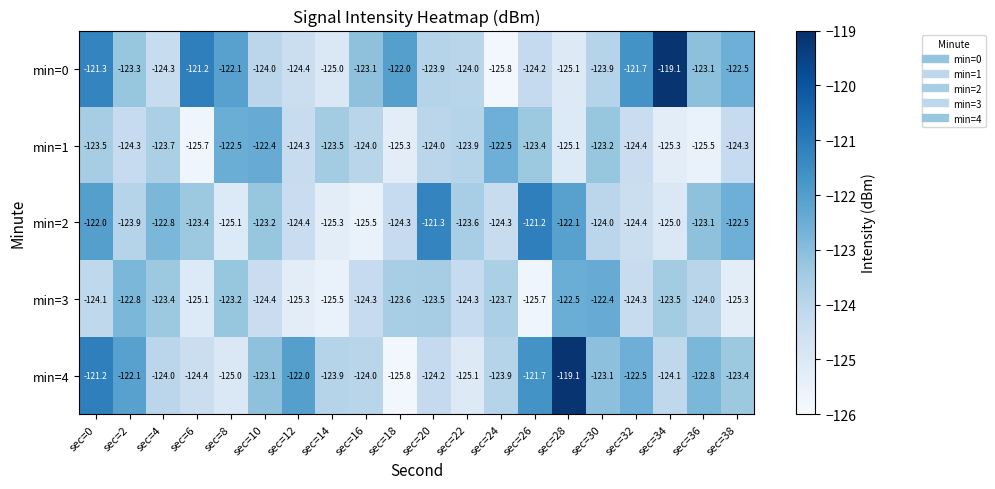

At which label is min=3 closest to -124?

sec=36